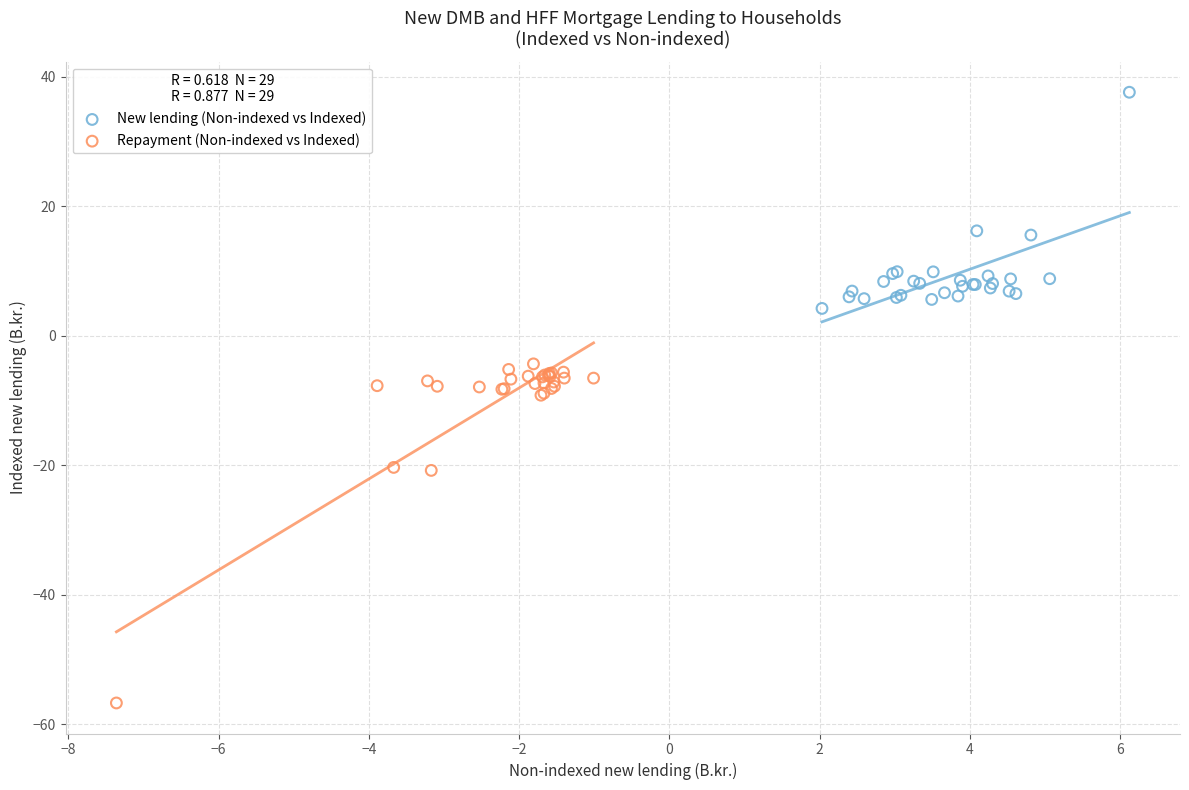

Which series contains the highest Y value?

New lending (Non-indexed vs Indexed)